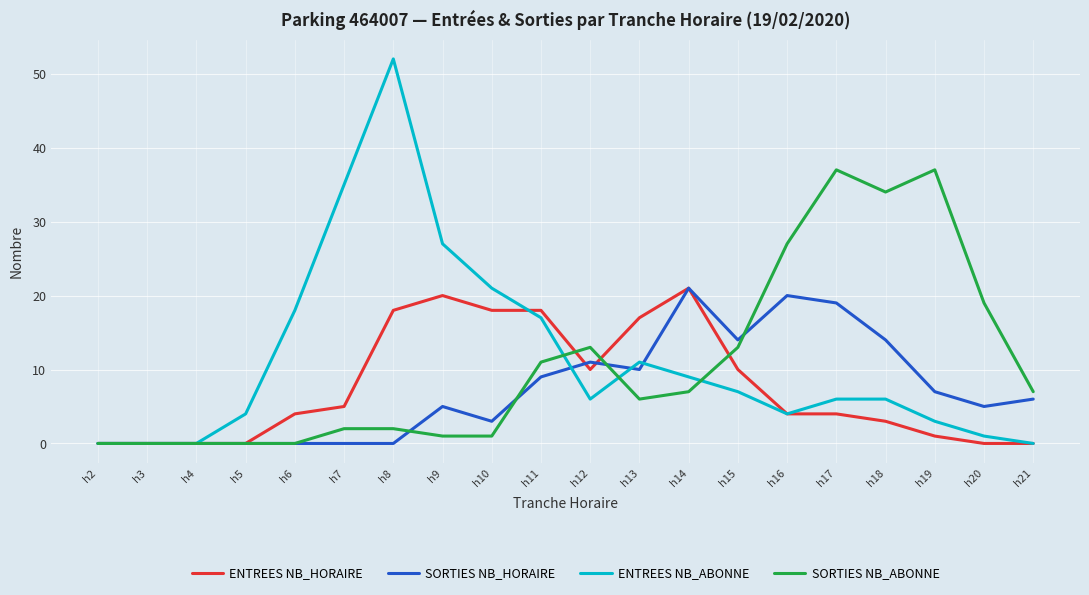

Where does the ENTREES NB_ABONNE series first go above 6?

h6